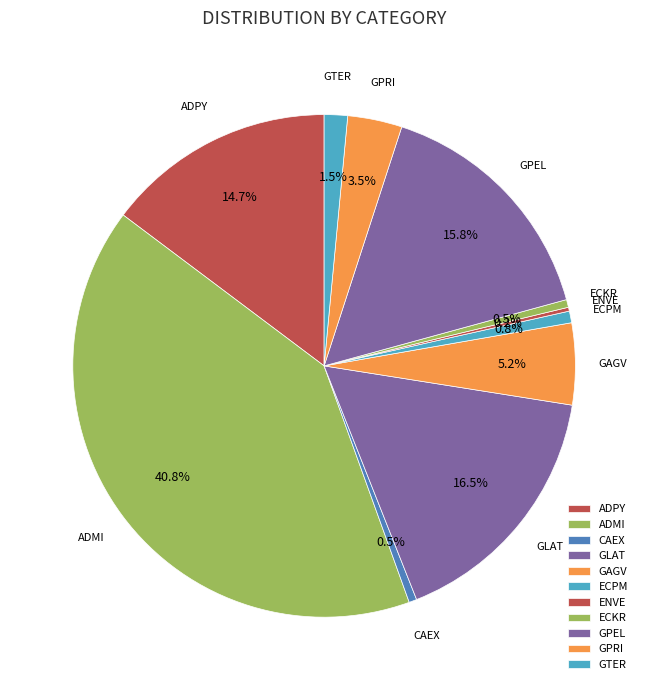

Which category has the biggest portion of the pie?

ADMI